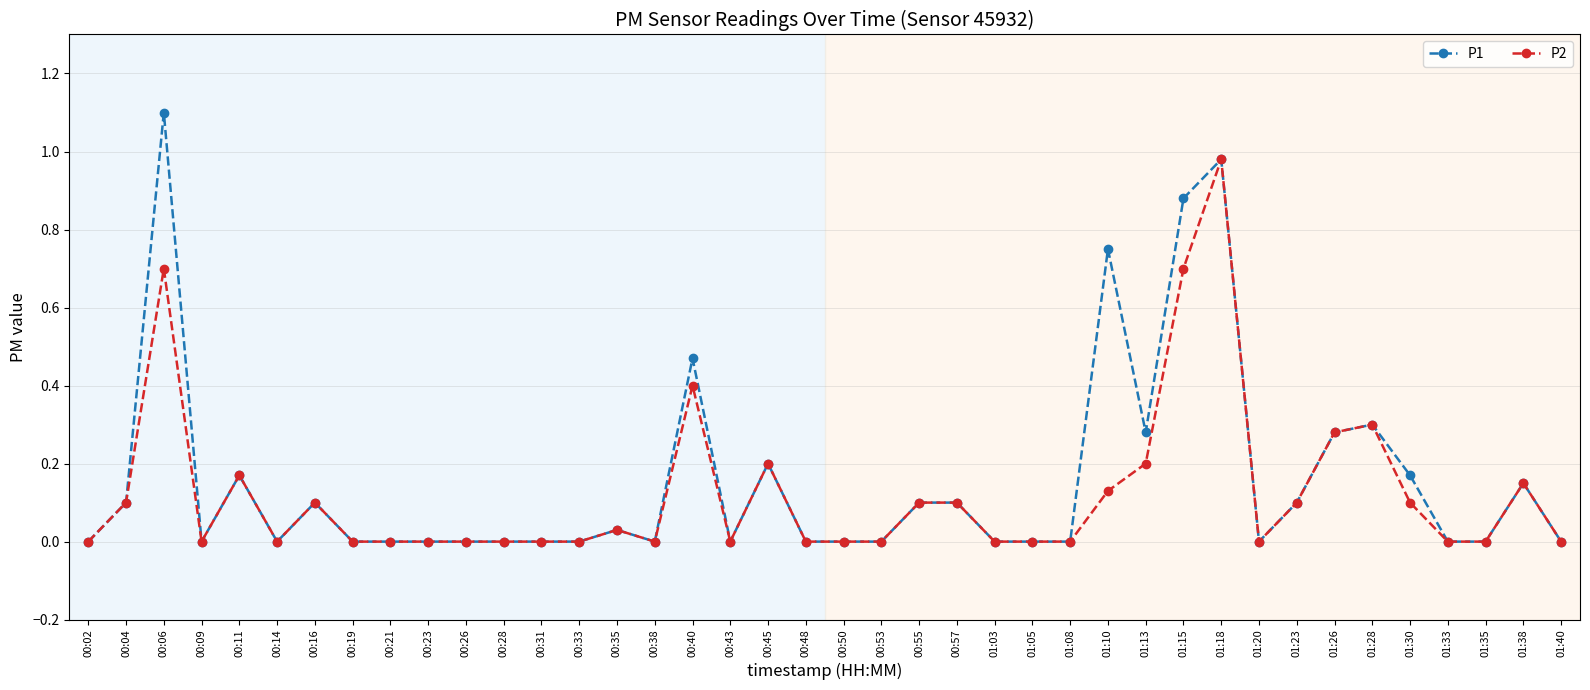

Is the value of P2 at 01:28 greater than the value of P1 at 00:35?

Yes